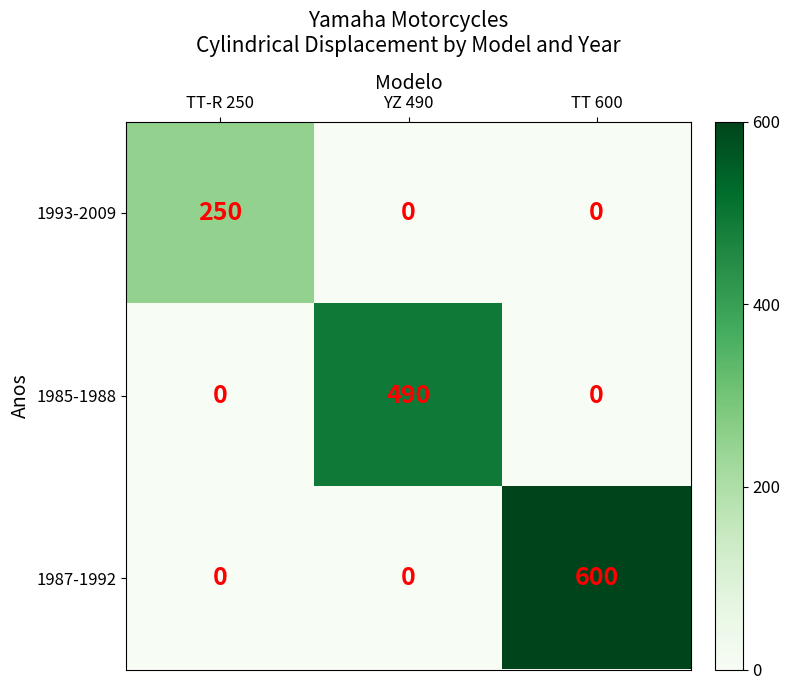

Reading left to right, list all the values displayed in this chart.

1993-2009: 250	0	0
1985-1988: 0	490	0
1987-1992: 0	0	600